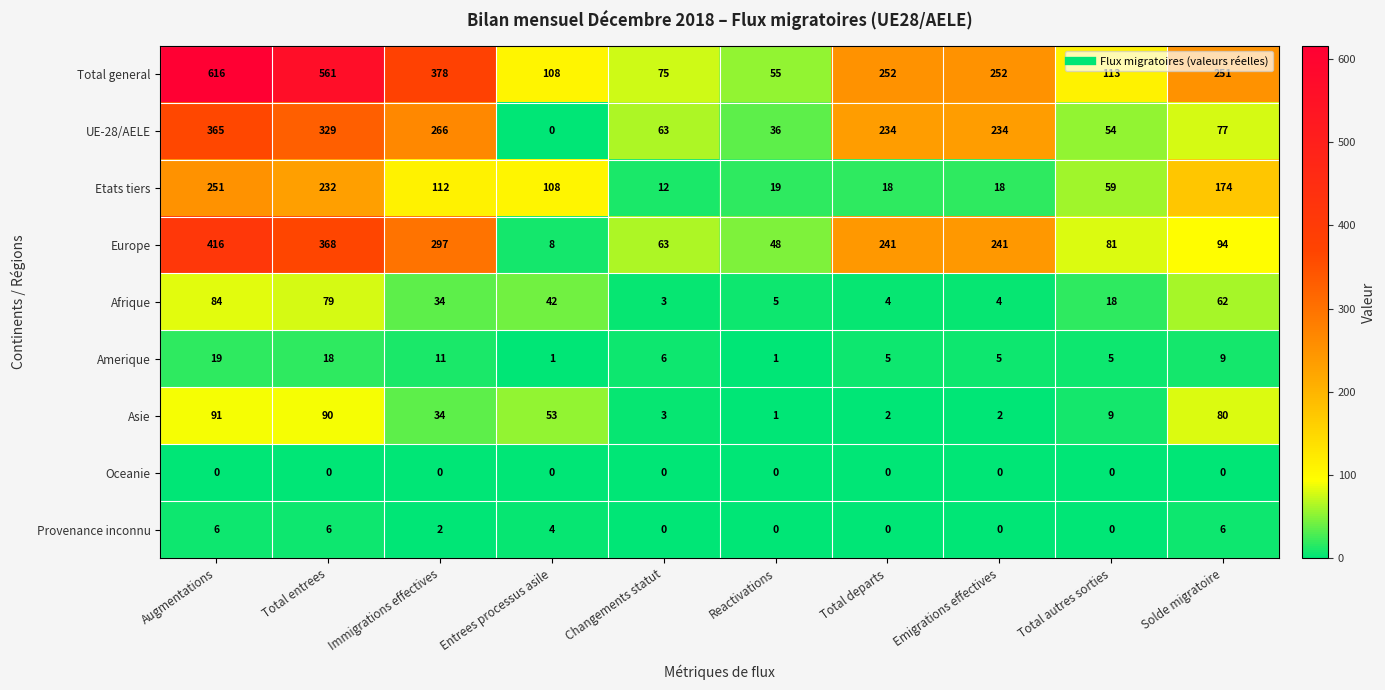

Is it true that Afrique equals 45 at Augmentations?

False